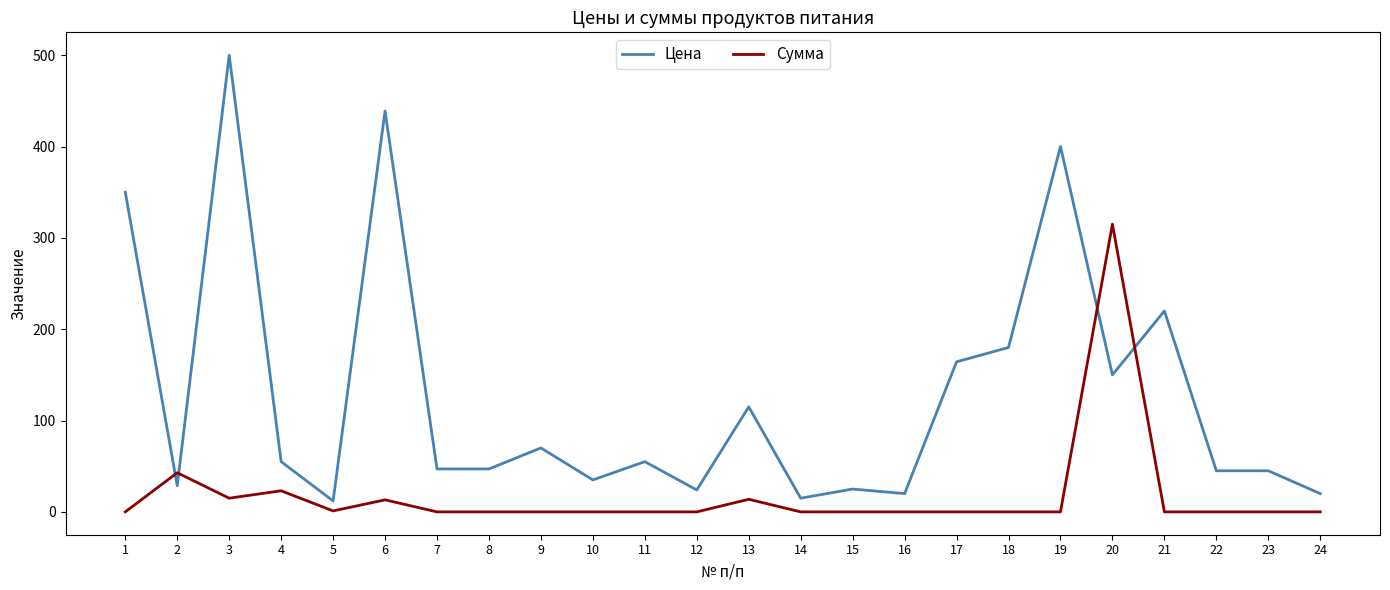

The value of Цена at 8 is 76.6. True or false?

False